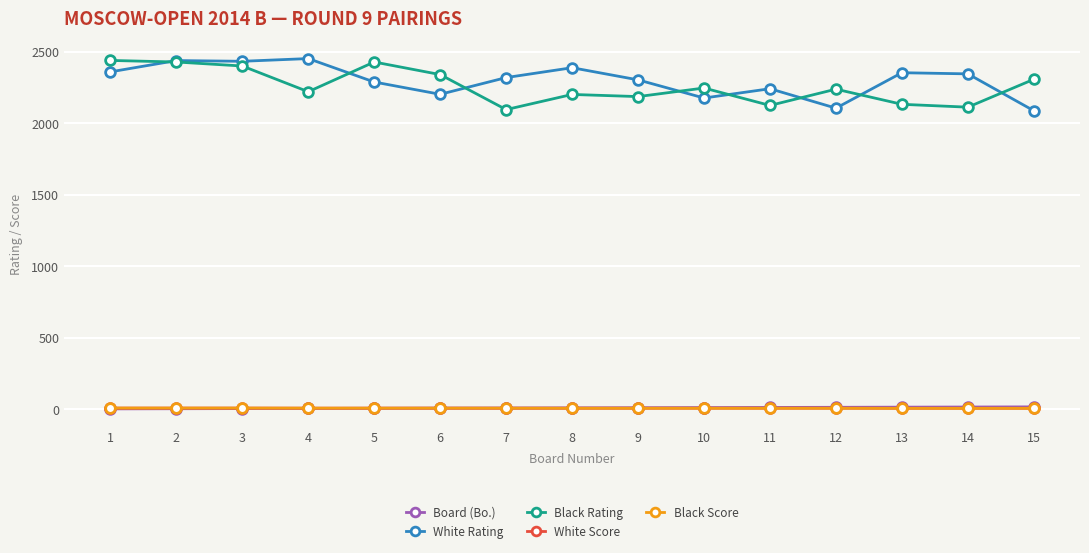

What is the difference between the highest and lowest values at 5?

2423.0